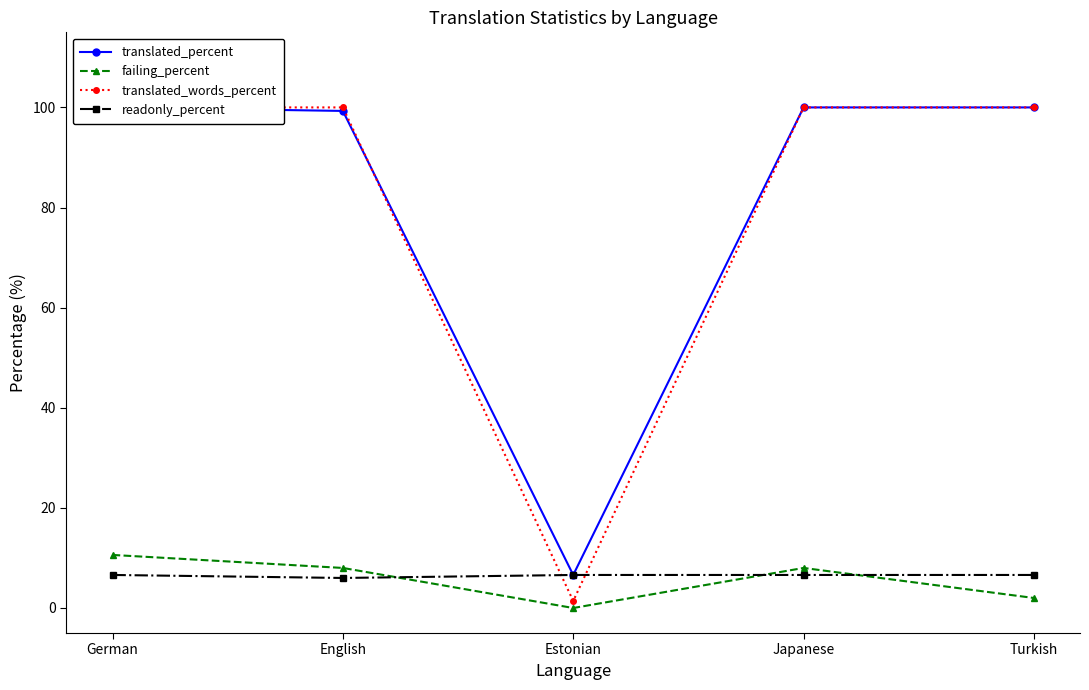

True or false: translated_percent and failing_percent cross at least once.

False